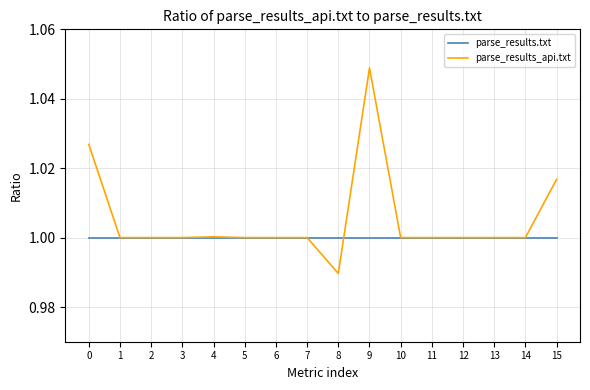

Rank the series by their maximum value, from lowest to highest.

parse_results.txt, parse_results_api.txt